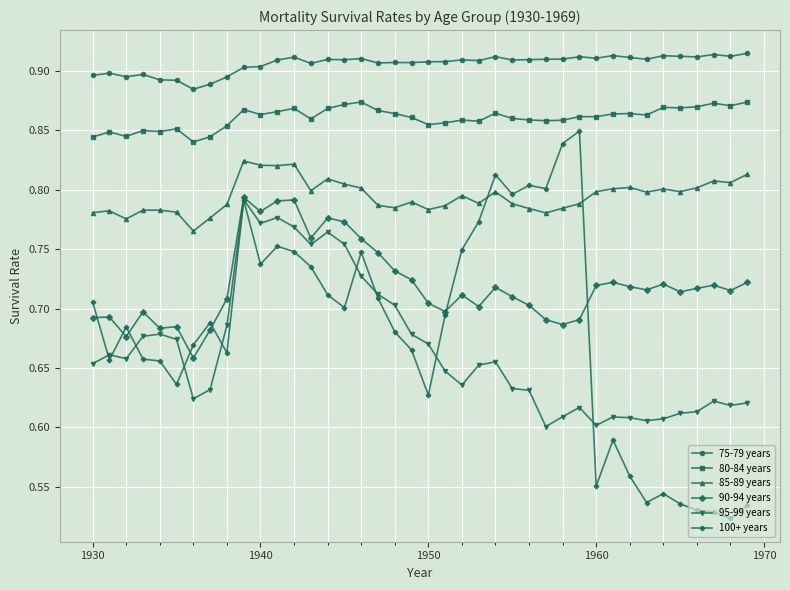

Is this an area chart (filled region under the line)?

No